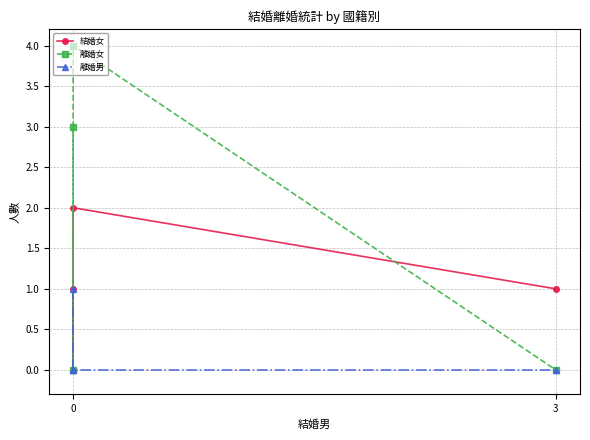

True or false: 結婚女 has more than 1 interior local peaks.

False